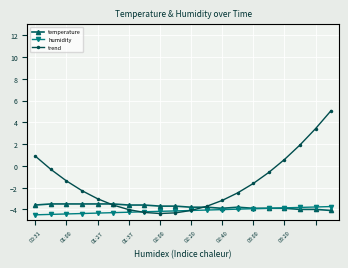

What is the value of the humidity point at the 2nd from the left?

-4.5